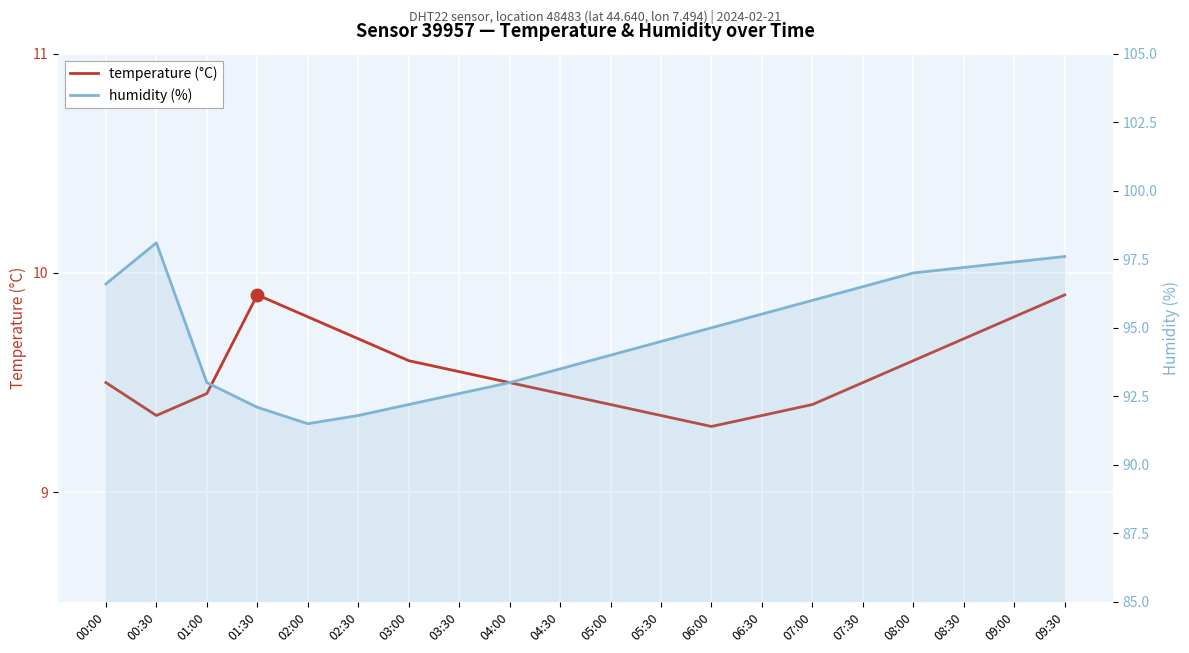

Which has a higher value, 00:00 or 03:30?

03:30